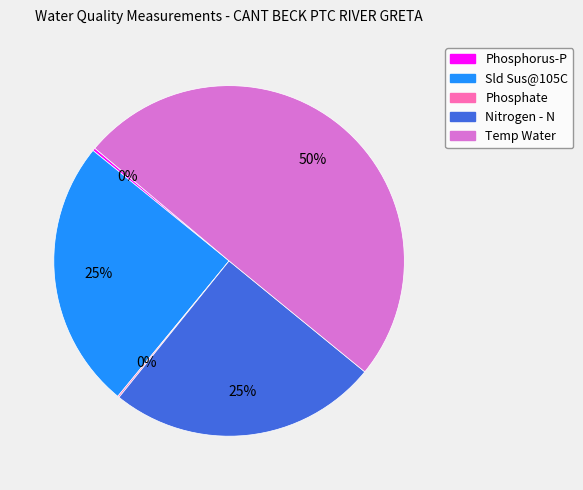

To the nearest percent, what percentage of the pie is Nitrogen - N?

25%